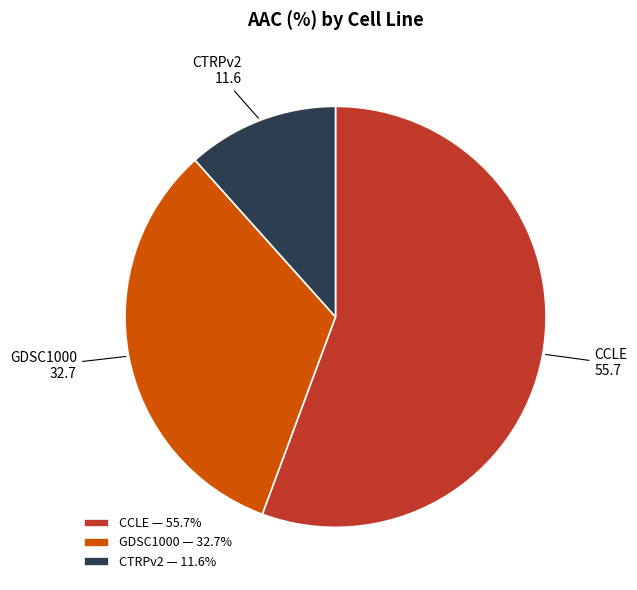

Combined, do CTRPv2 — 11.6% and GDSC1000 — 32.7% account for over 50%?

No